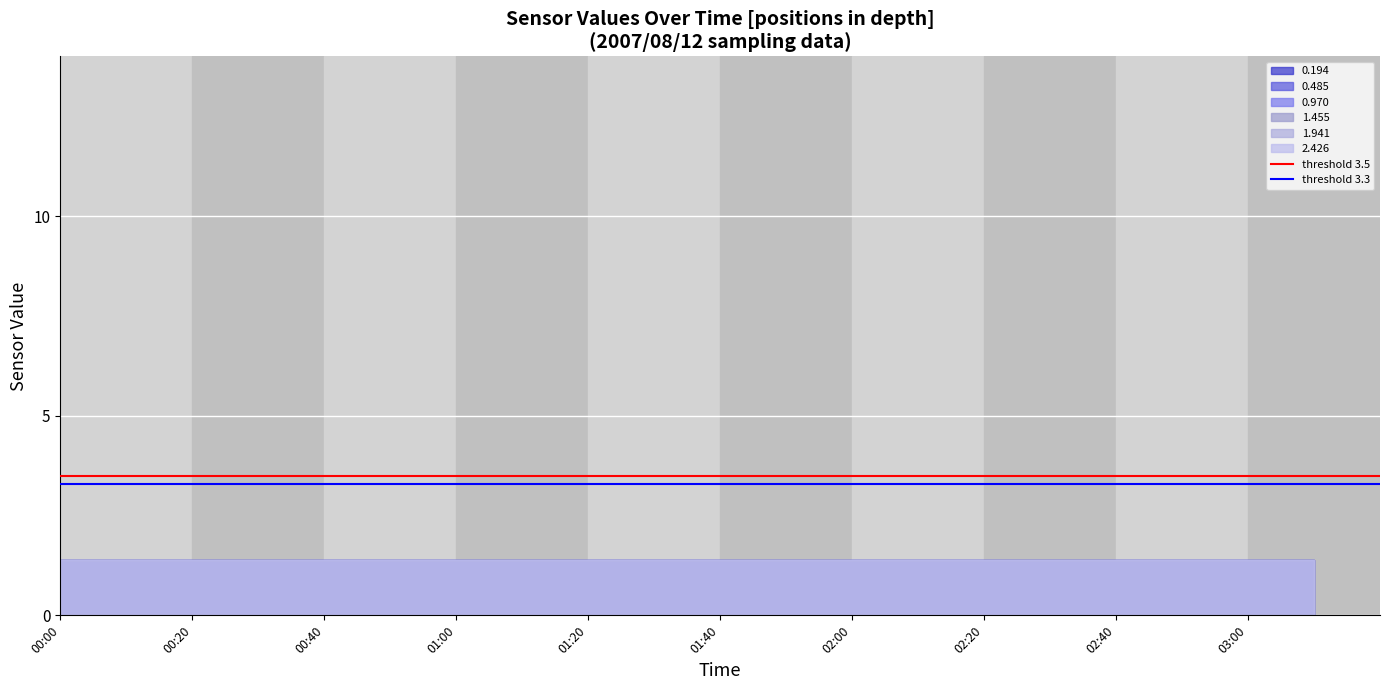

Where is threshold 3.3 nearest to the value 3?

00:00